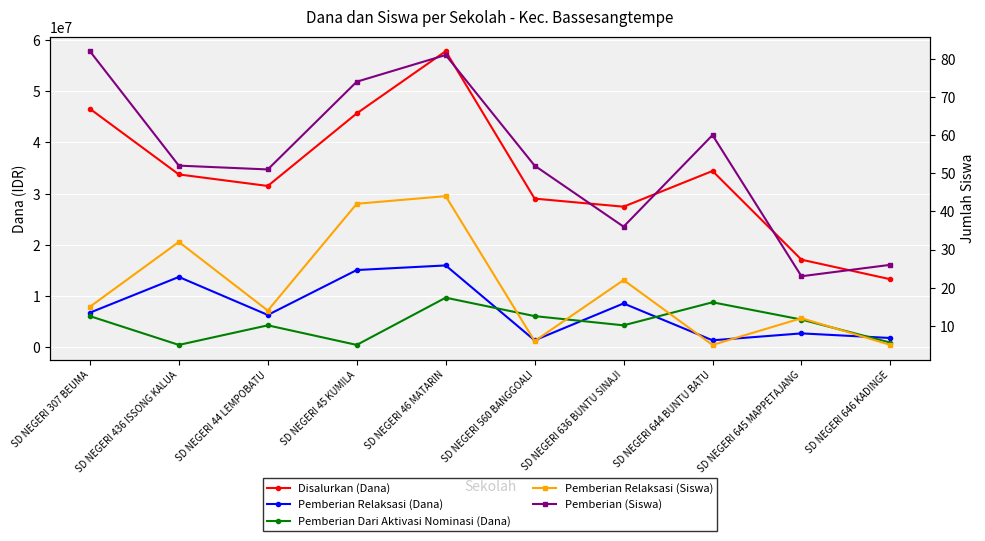

What is the total value across all series at SD NEGERI 45 KUMILA?

61200116